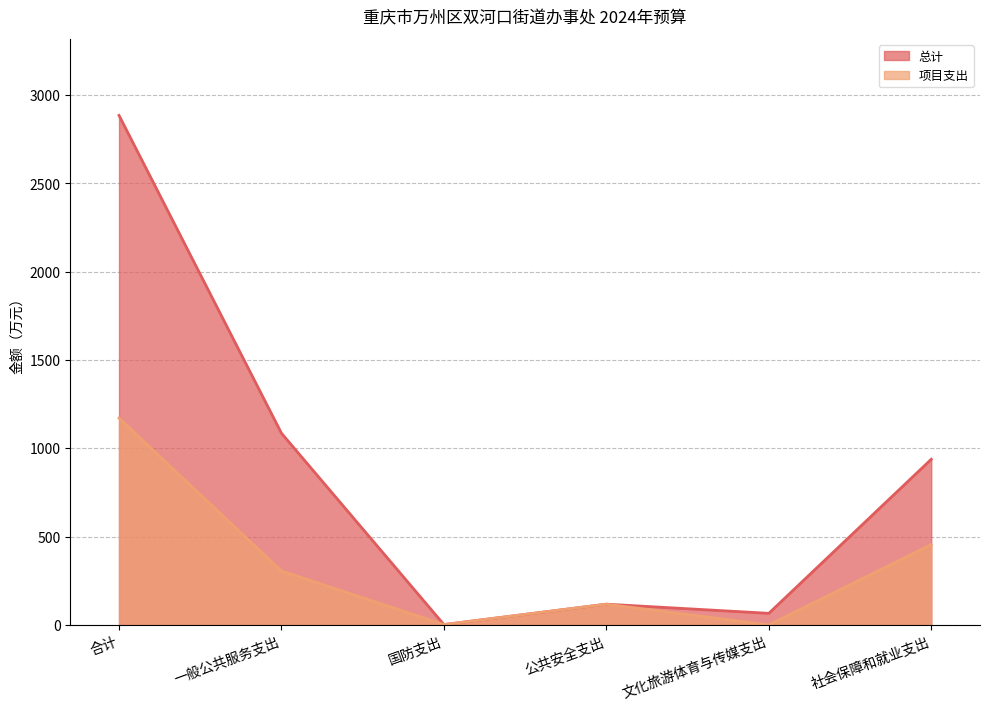

At which label does 总计 first exceed 937?

合计